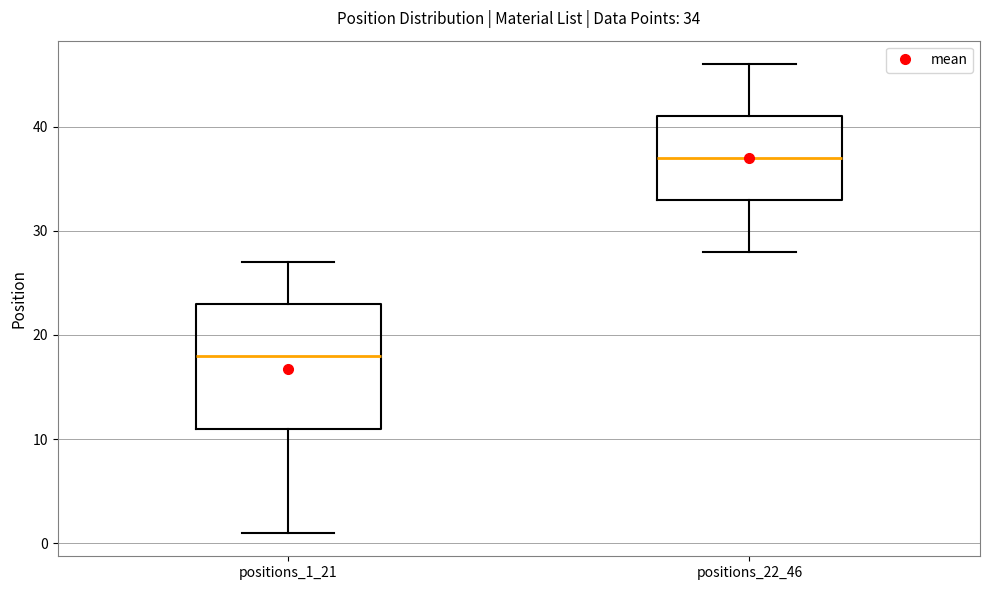

Which box has the highest median line?

positions_22_46